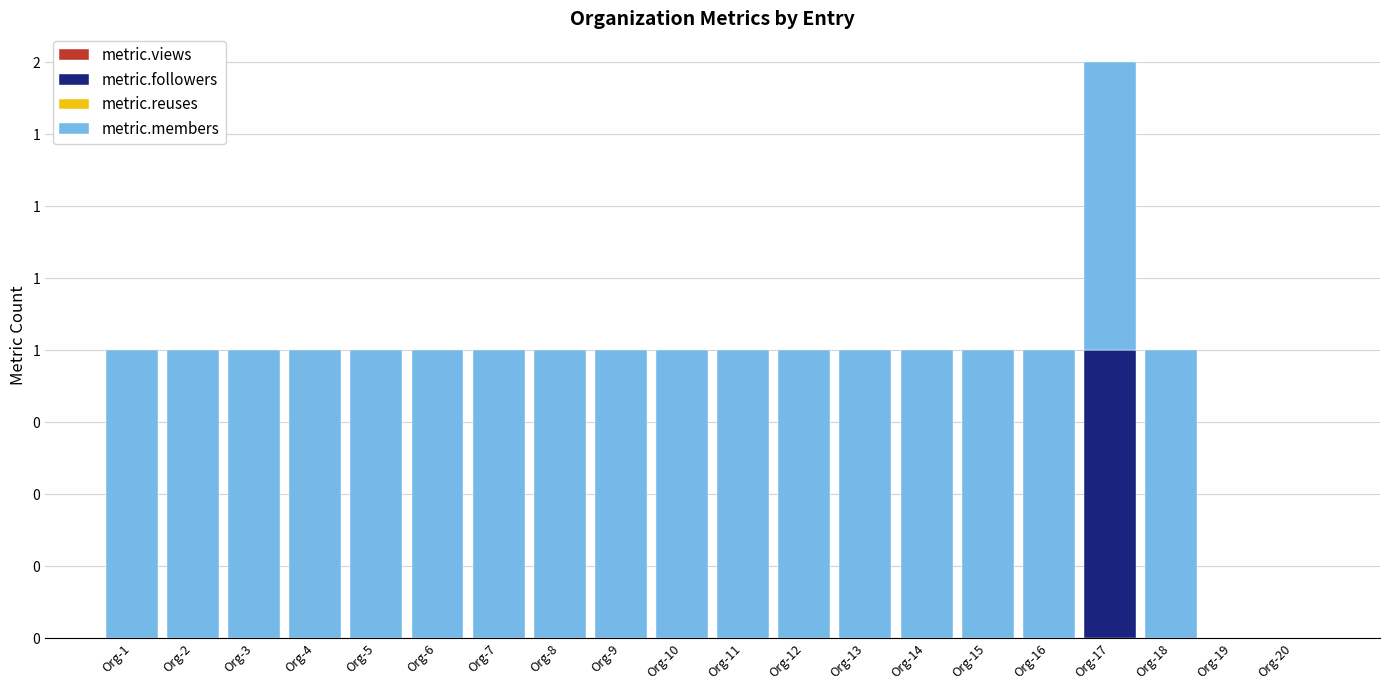

Does the chart contain stacked bars?

Yes